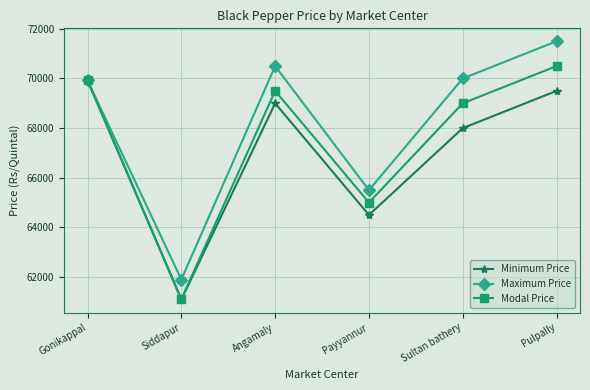

Which series has the largest total across all categories?

Maximum Price